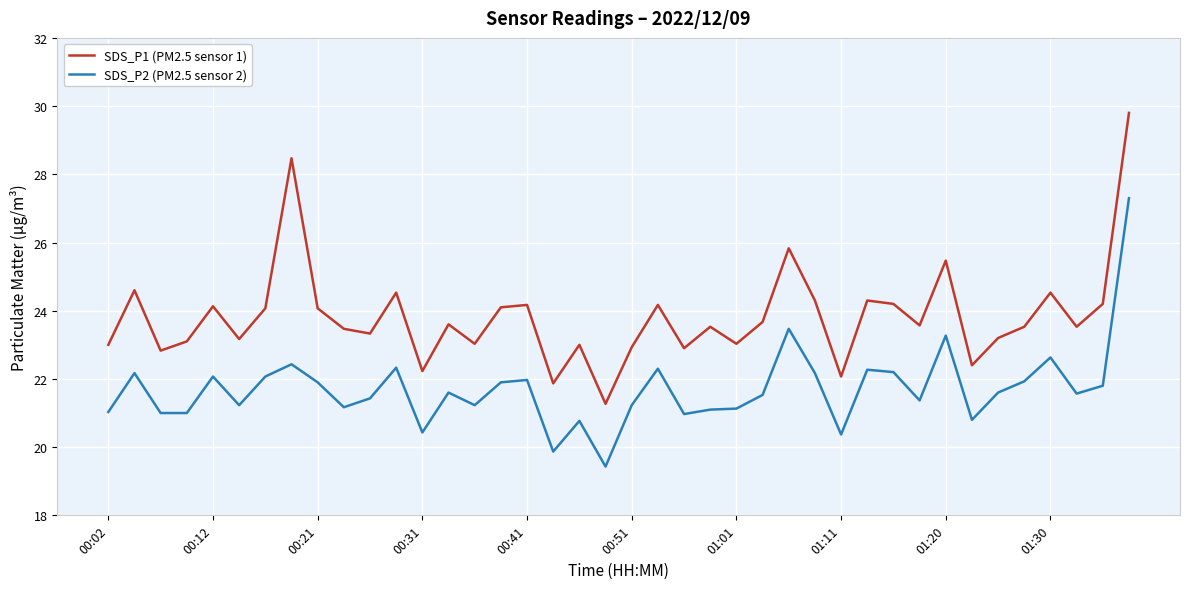

What is the highest value of the SDS_P2 (PM2.5 sensor 2) series?

27.3